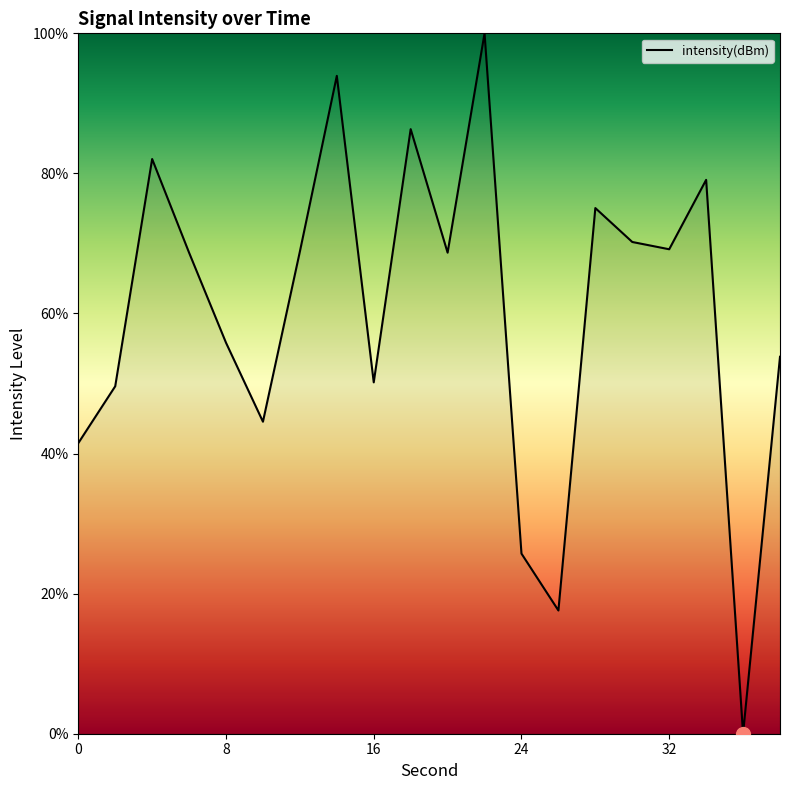

What is the maximum value shown in the chart?

100.0